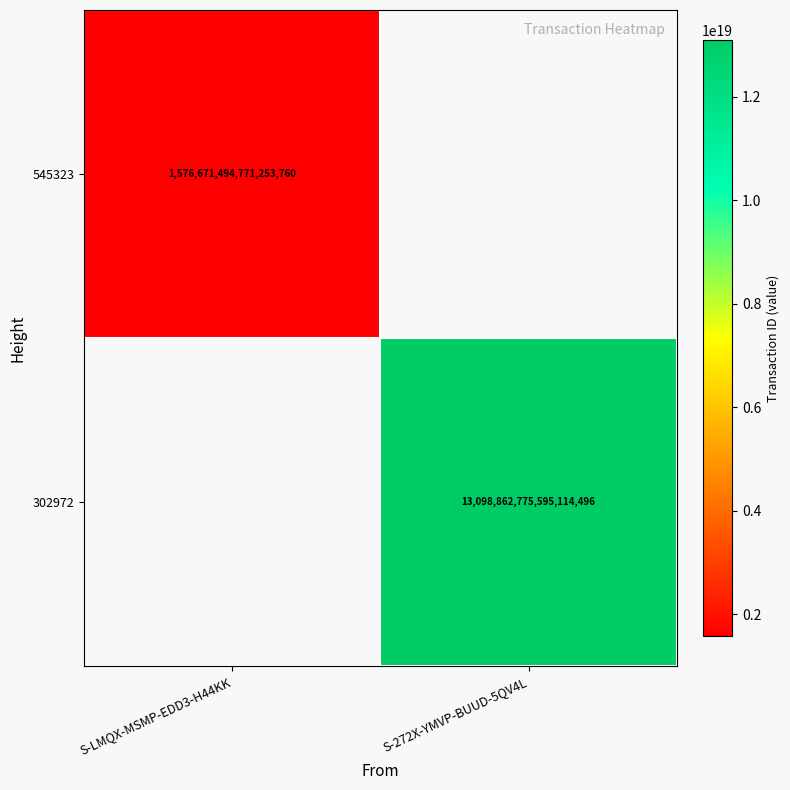

At how many categories does at least one series exceed 7397650834274959360?

1